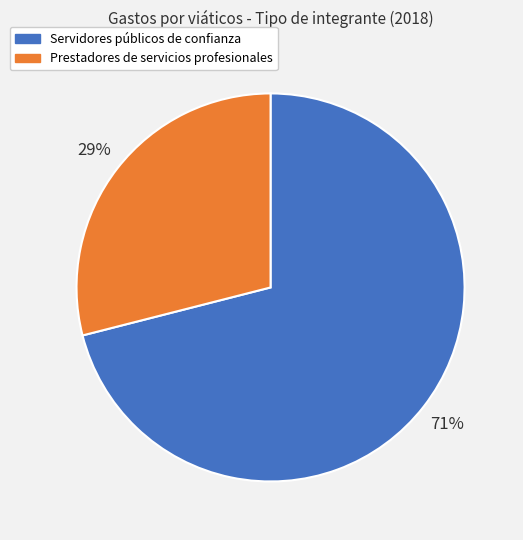

Does any single category account for the majority?

Yes